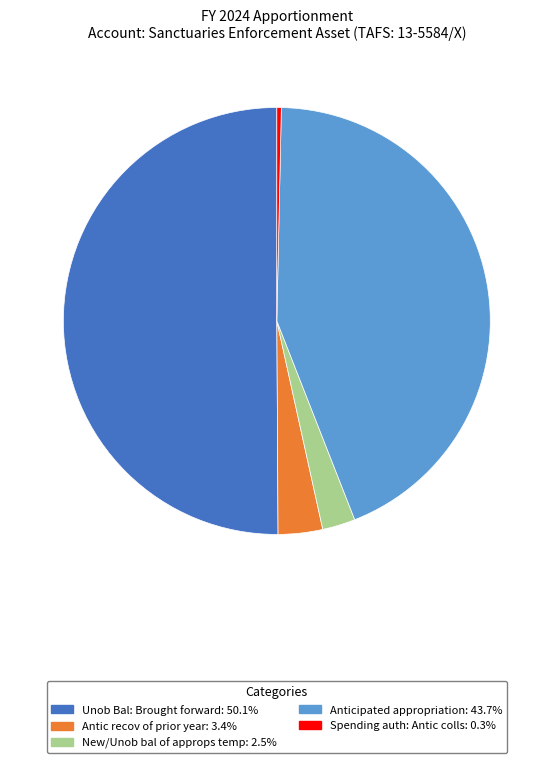

Which category accounts for the majority?

Unob Bal: Brought forward